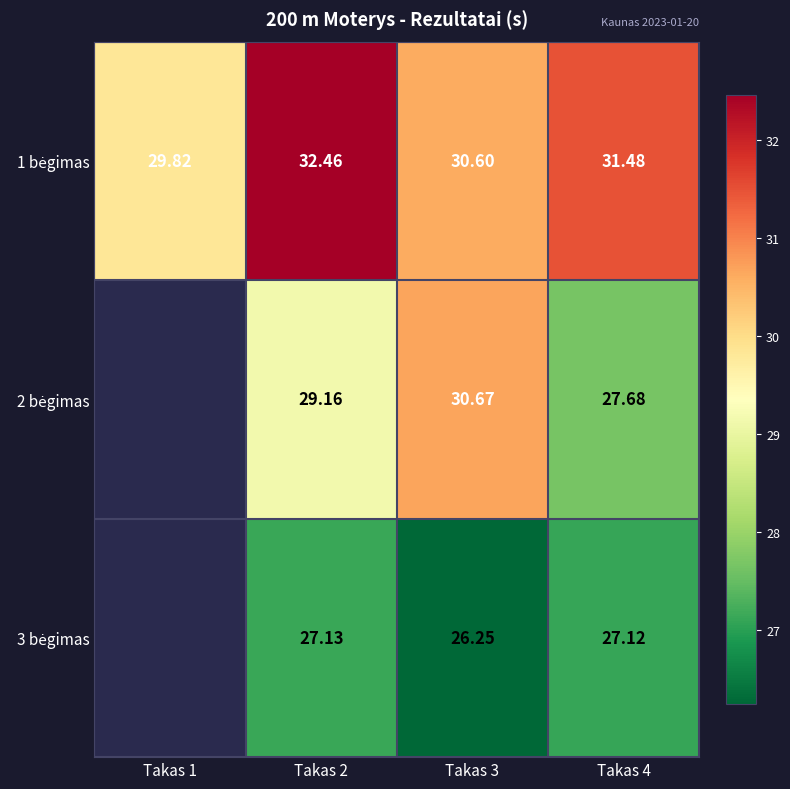

Is it true that 3 bėgimas equals 27.1 at Takas 4?

True